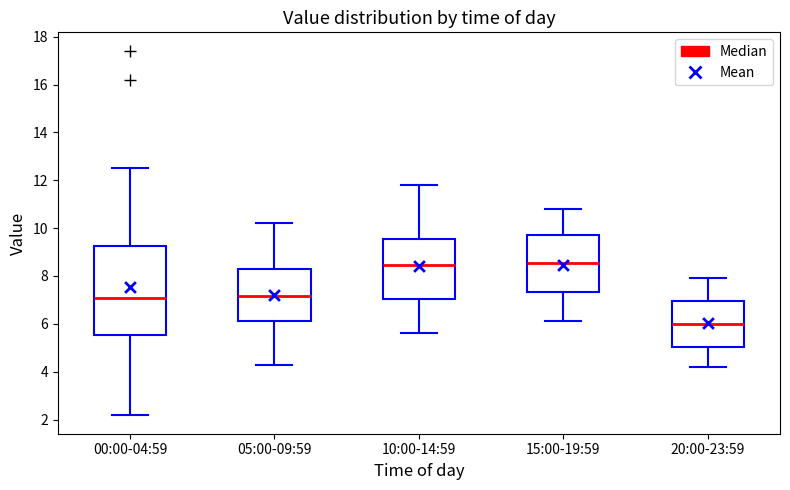

Which box's median line is the lowest?

20:00-23:59